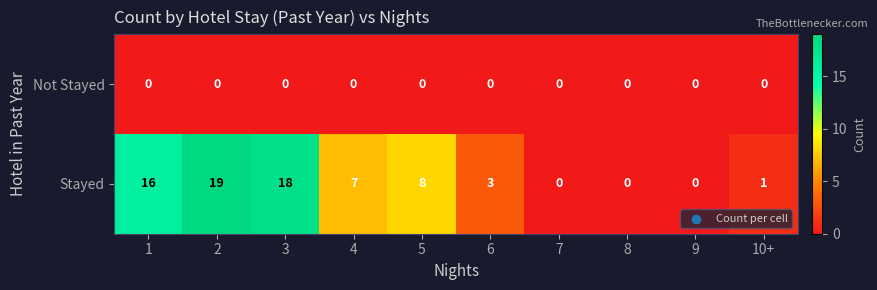

Is the value of Stayed at 1 greater than the value of Not Stayed at 5?

Yes